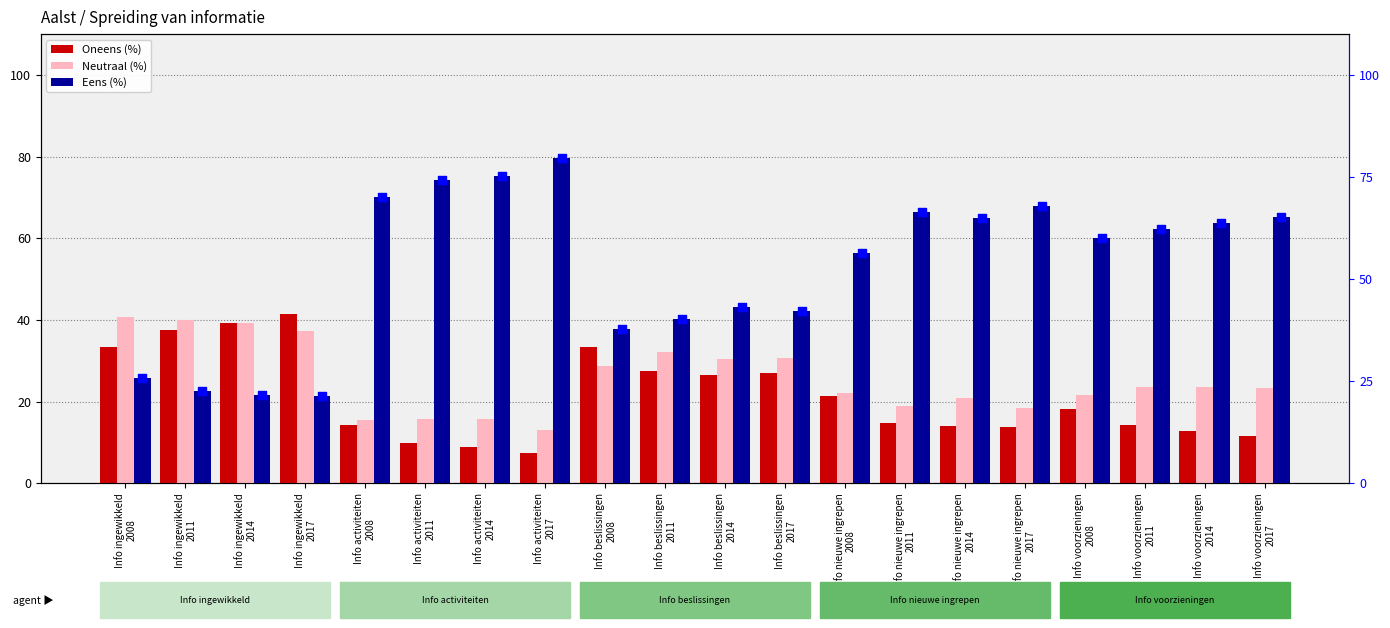

Which series has the widest spread of Y values?

Eens (%)